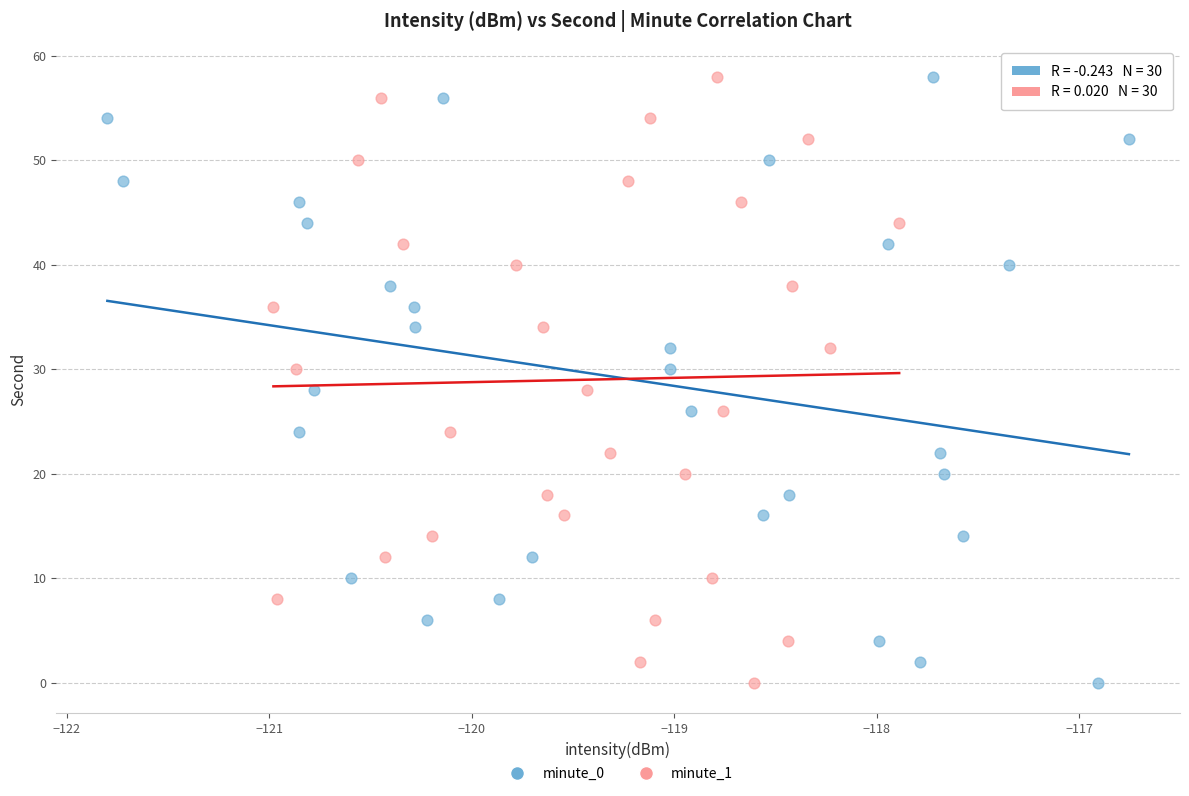

What are all the series names shown in the legend?

minute_0, minute_1